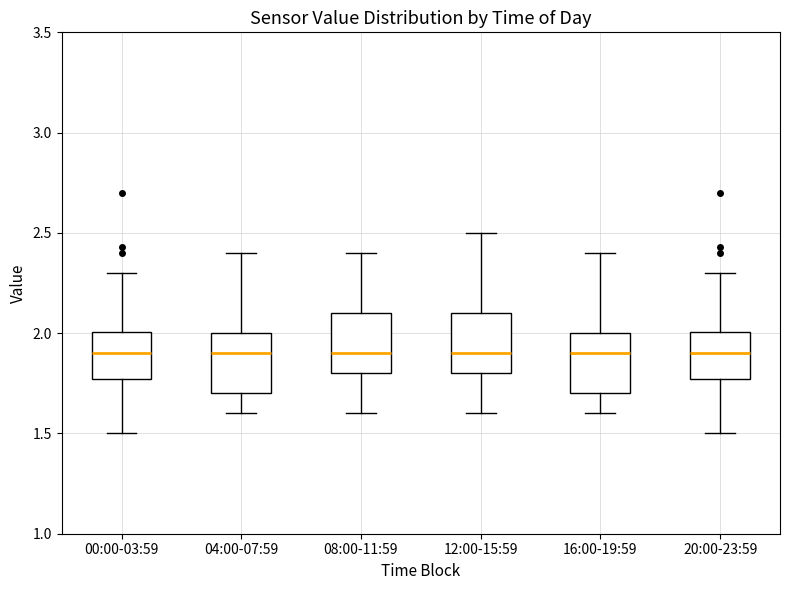

Reading left to right, transcribe this box plot: for each box, give where its median line is, the range the box spans, and where its two whiskers end, as read against the y-axis. The values are not printed on the chart, so give them approximately, as read against the axis.

00:00-03:59: median 1.90, box 1.75 to 2.00, whiskers 1.50 to 2.30
04:00-07:59: median 1.90, box 1.70 to 2.00, whiskers 1.60 to 2.40
08:00-11:59: median 1.90, box 1.80 to 2.10, whiskers 1.60 to 2.40
12:00-15:59: median 1.90, box 1.80 to 2.10, whiskers 1.60 to 2.50
16:00-19:59: median 1.90, box 1.70 to 2.00, whiskers 1.60 to 2.40
20:00-23:59: median 1.90, box 1.75 to 2.00, whiskers 1.50 to 2.30